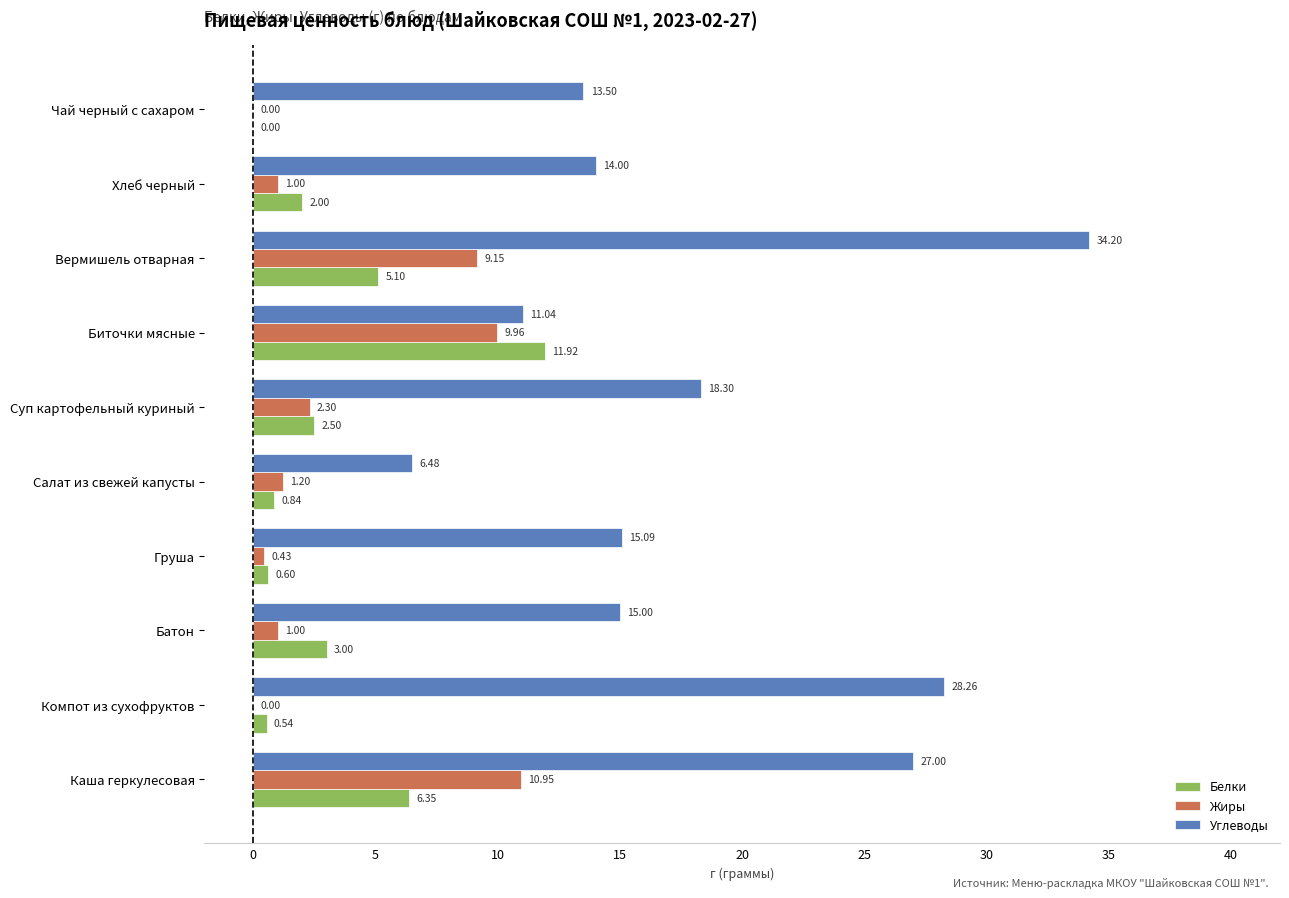

Between Компот из сухофруктов and Суп картофельный куриный, which series saw the biggest shift?

Углеводы